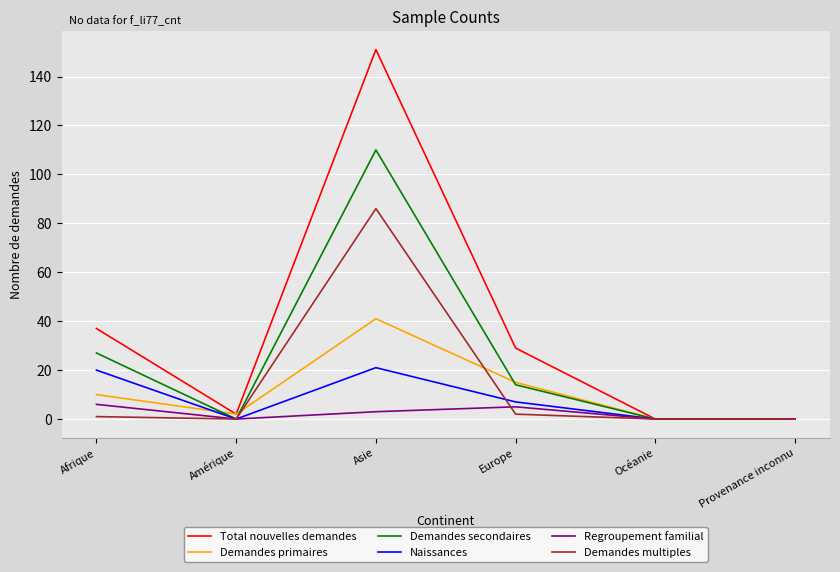

Which series has the largest total across all categories?

Total nouvelles demandes